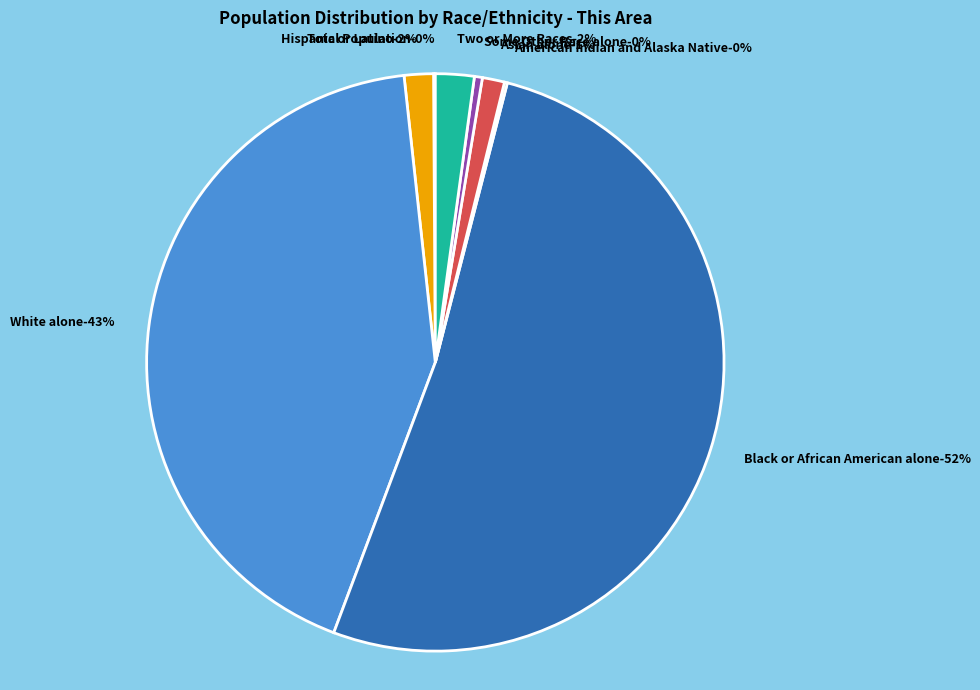

Is there any slice that represents more than half of the pie?

Yes